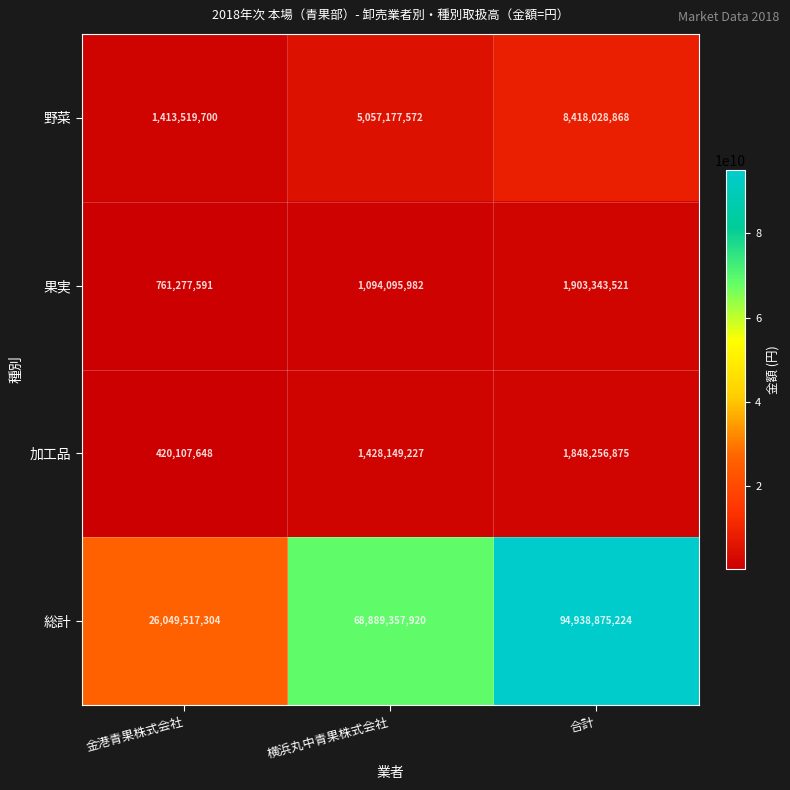

What is the difference between the second highest and minimum values in the 野菜 series?

3643657872